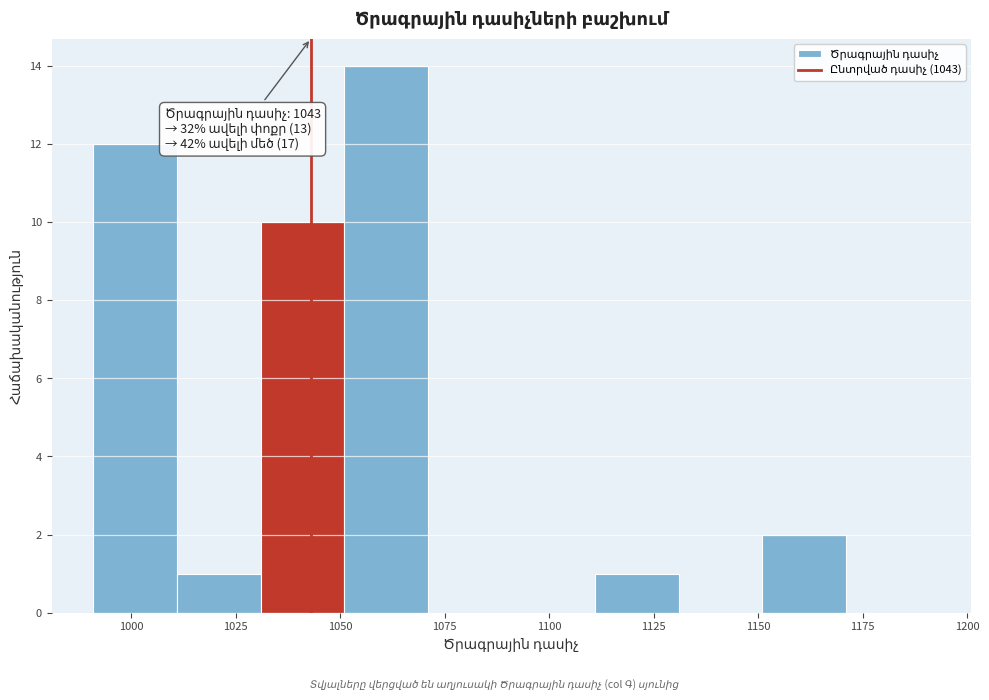

Over which range of the x-axis is the bar tallest?

1051 to 1071